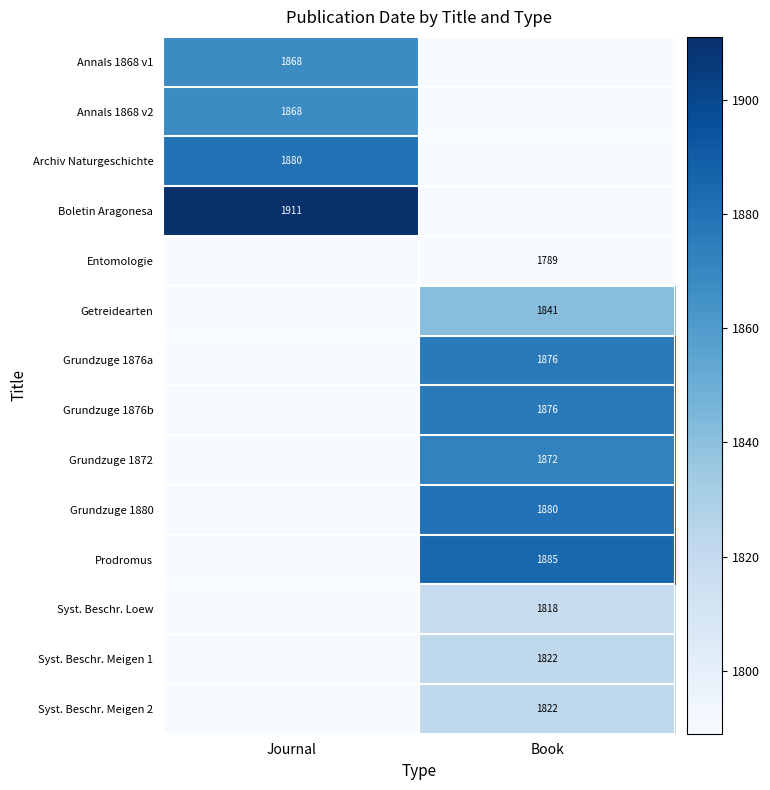

The value of Syst. Beschr. Loew at Book is 1818. True or false?

True